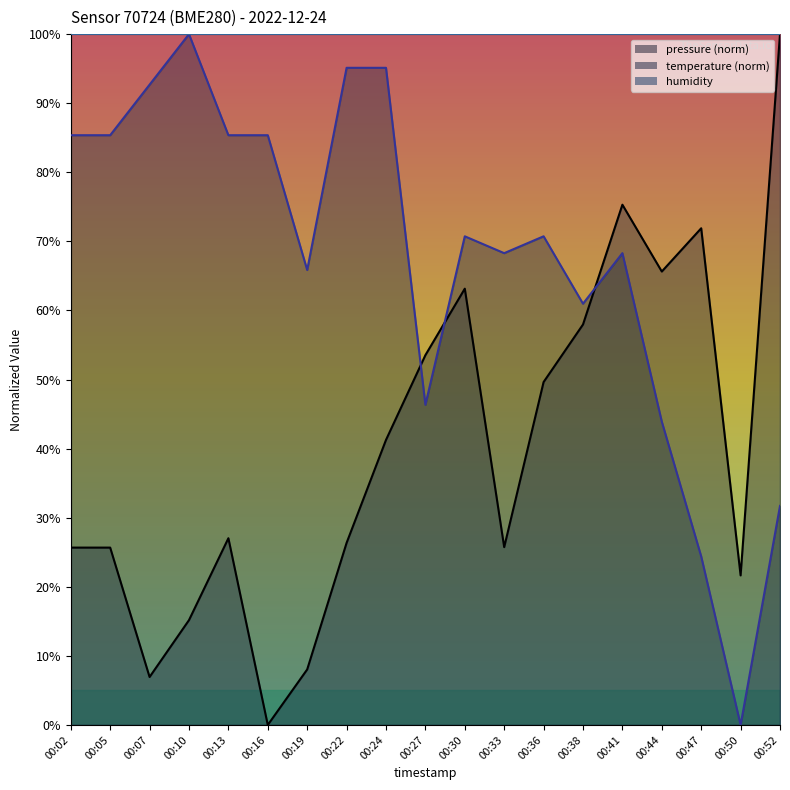

List the labels in order of temperature value, largest first.

00:10, 00:22, 00:24, 00:07, 00:02, 00:05, 00:13, 00:16, 00:30, 00:36, 00:33, 00:41, 00:19, 00:38, 00:27, 00:44, 00:52, 00:47, 00:50